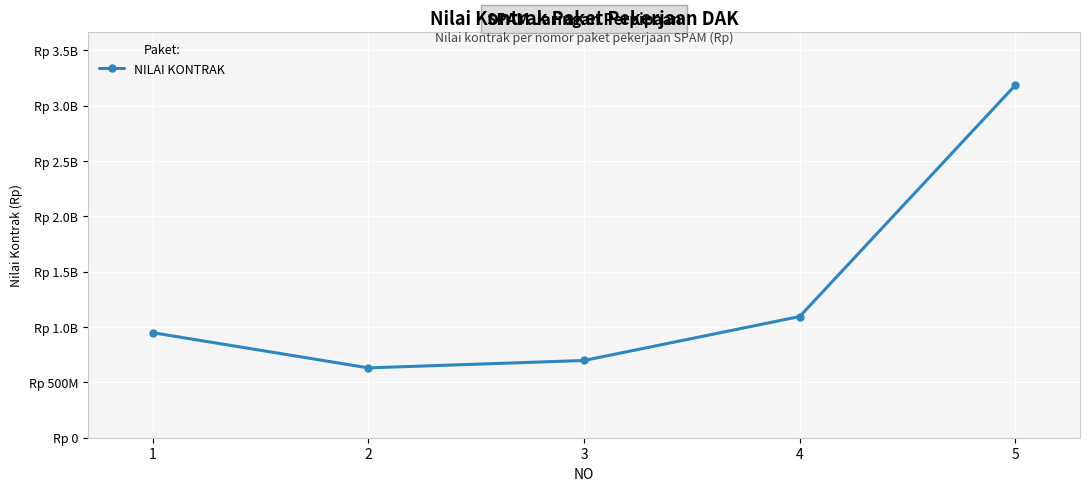

Reading right to left, list all the values displayed in this chart.

5=3185100000	4=1095036000	3=697836000	2=630979000	1=948974000